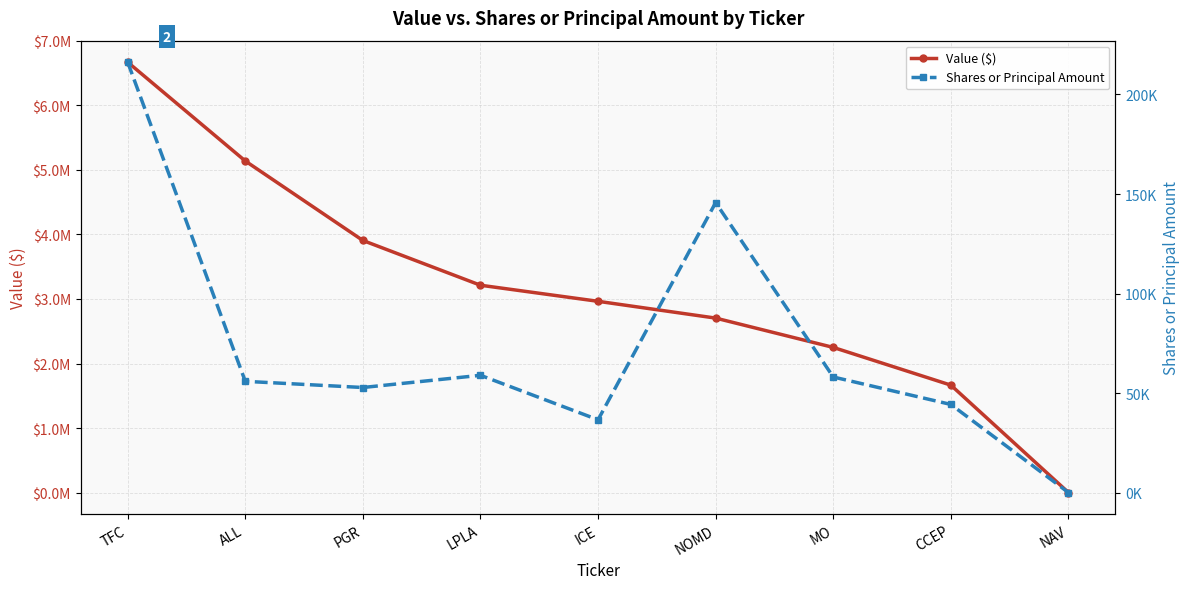

What is the maximum value for Shares or Principal Amount?

216166